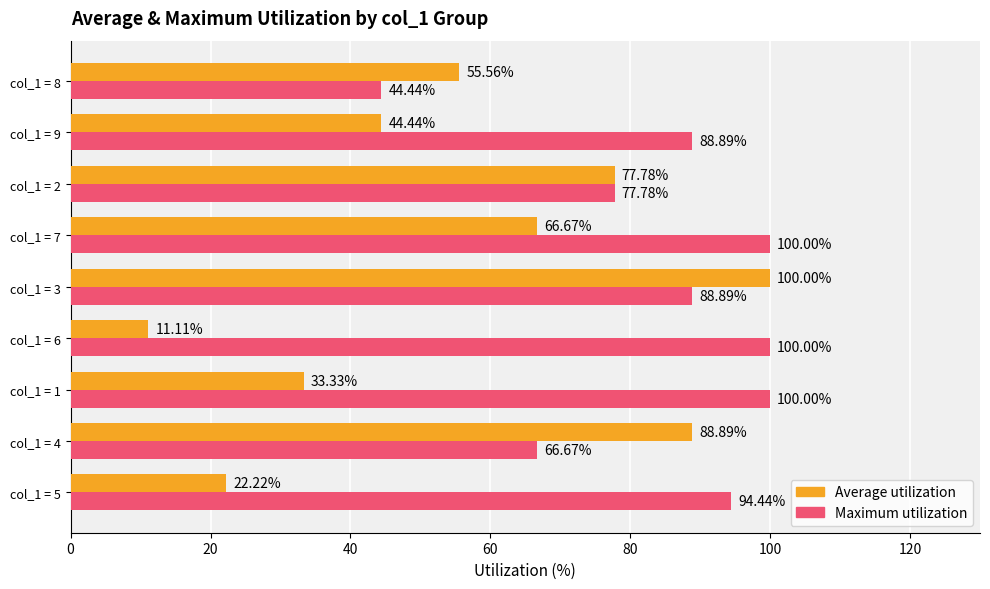

What is the minimum value for Maximum utilization?

44.4